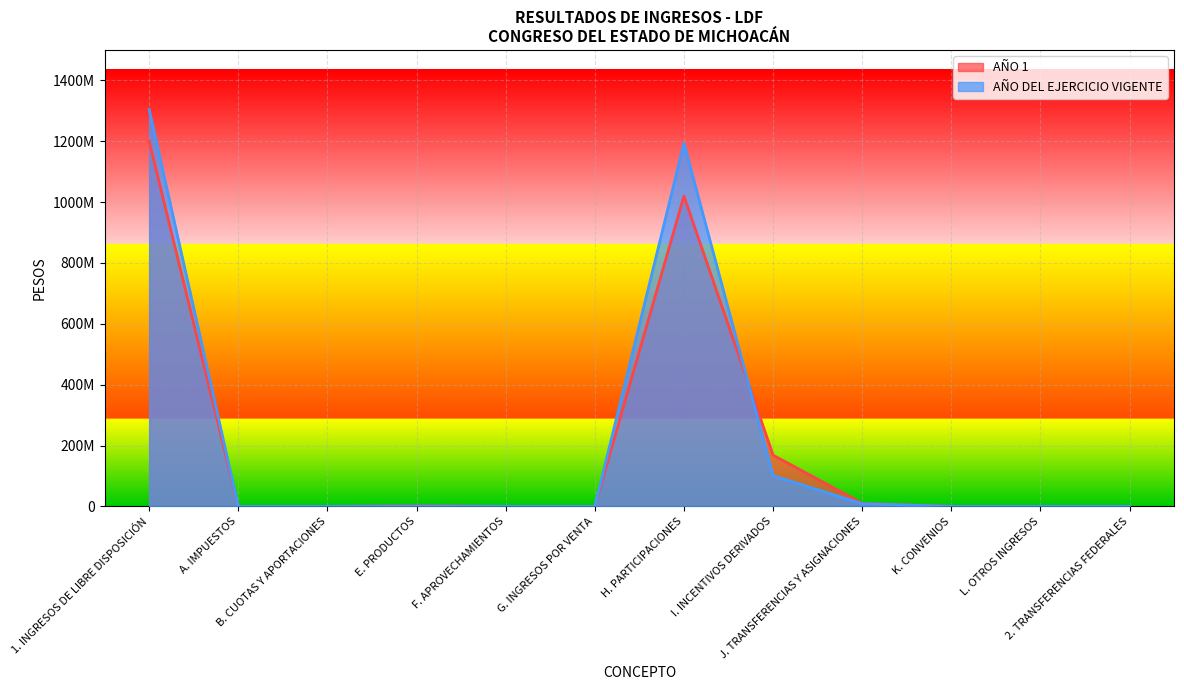

True or false: AÑO 1 has a value of 10000000.0 at J. TRANSFERENCIAS Y ASIGNACIONES.

True